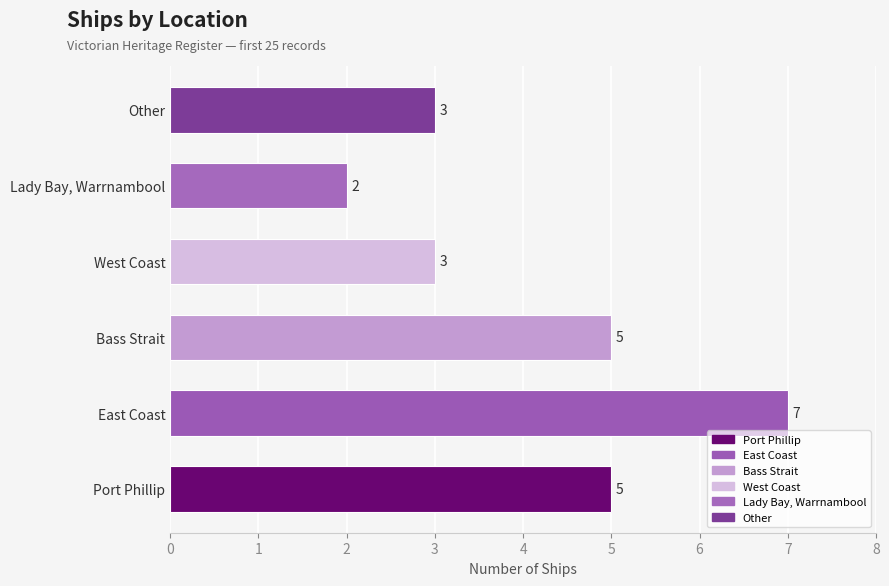

The chart shows a value of 7 at East Coast. True or false?

True